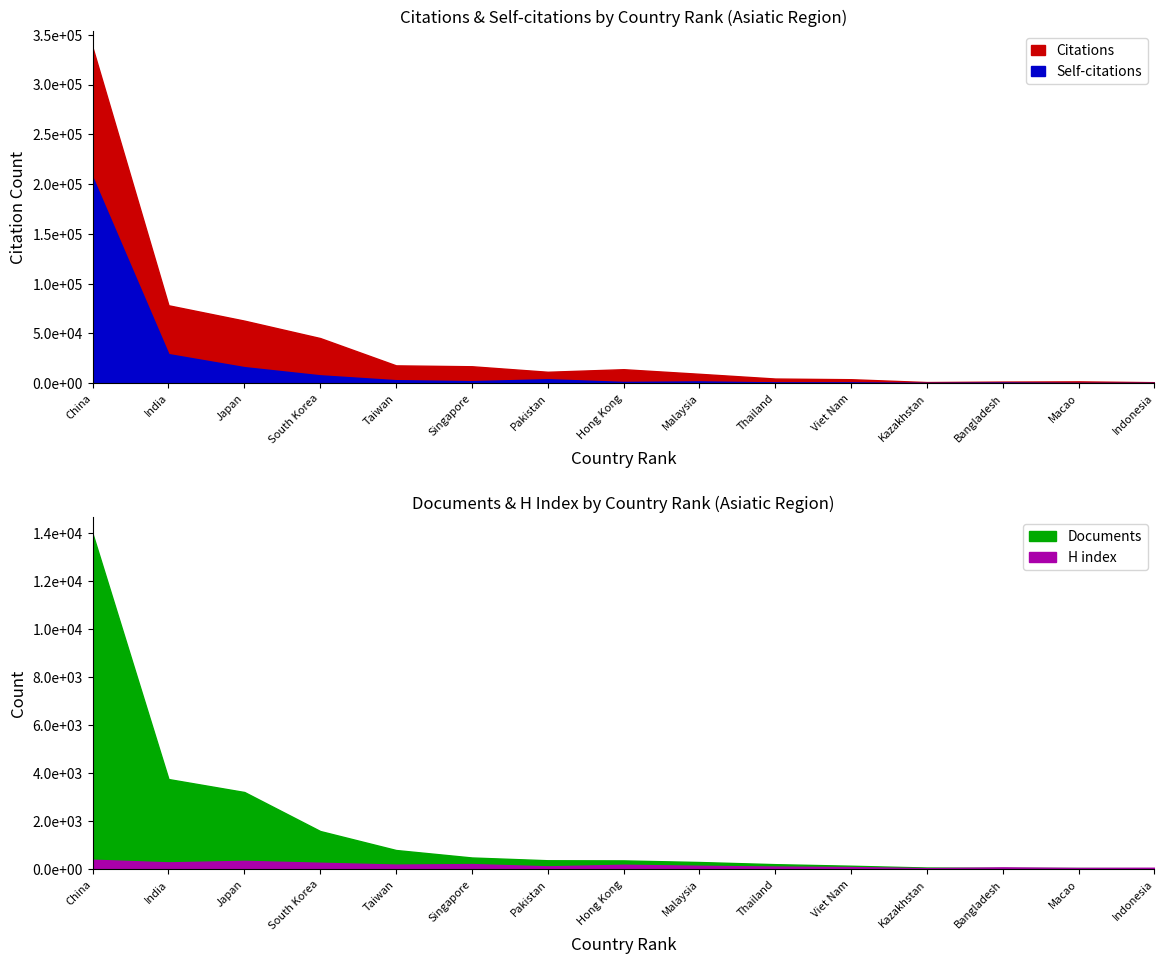

Between China and South Korea, which series saw the biggest shift?

Citations